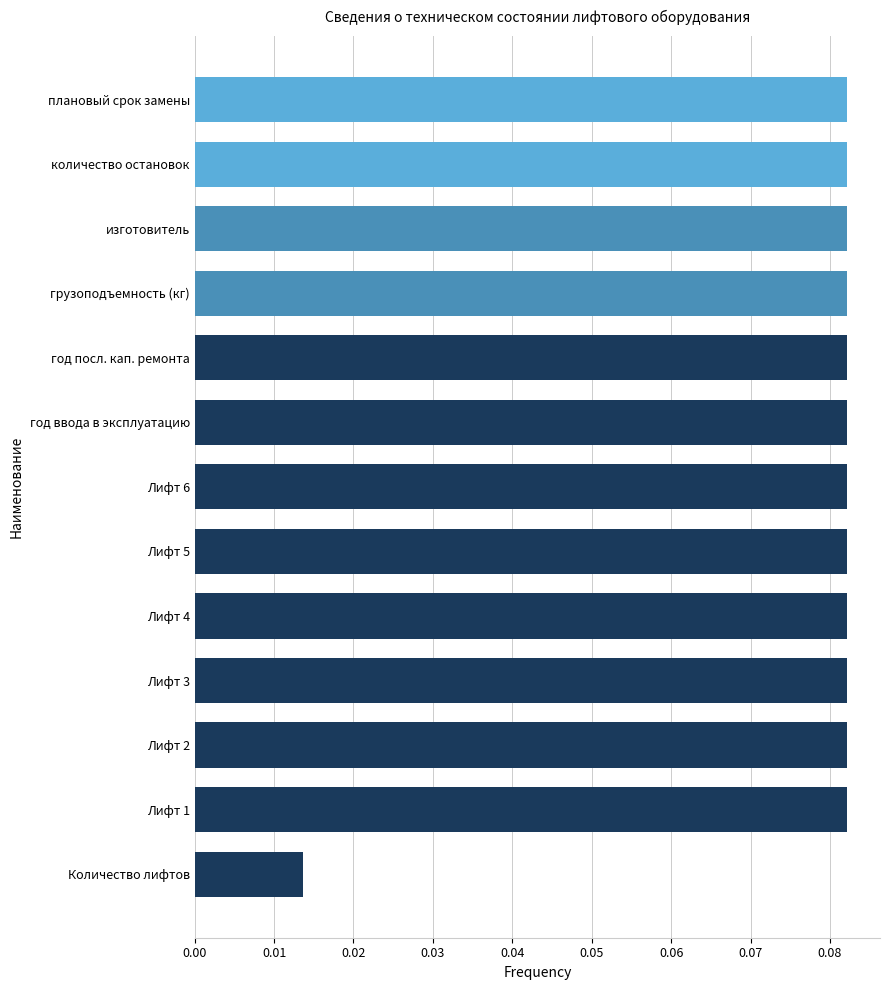

How many series are shown in this chart?

1